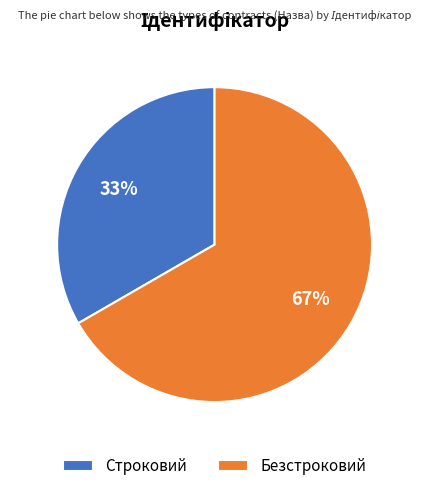

How many slices are in this pie chart?

2